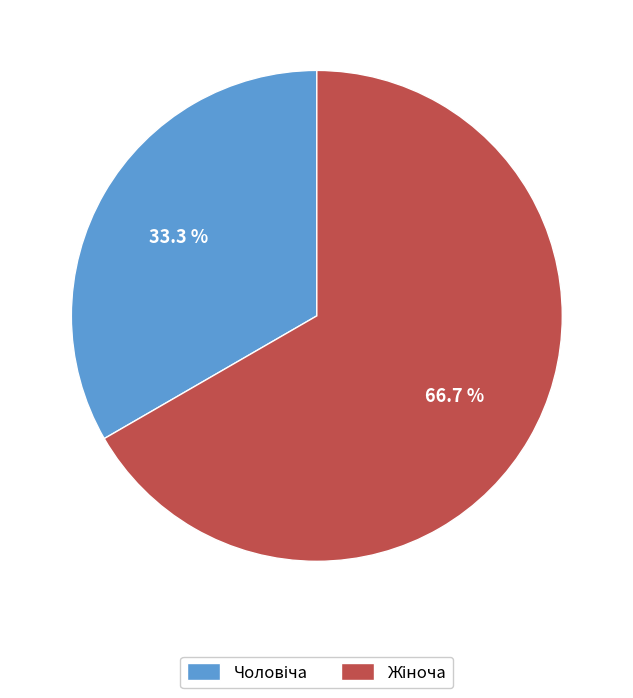

Does any single category account for the majority?

Yes